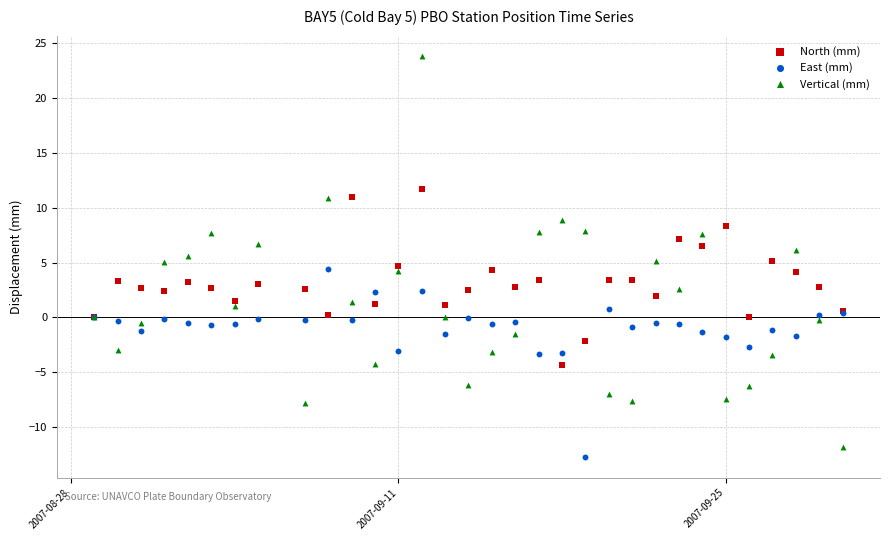

What are all the series names shown in the legend?

North (mm), East (mm), Vertical (mm)